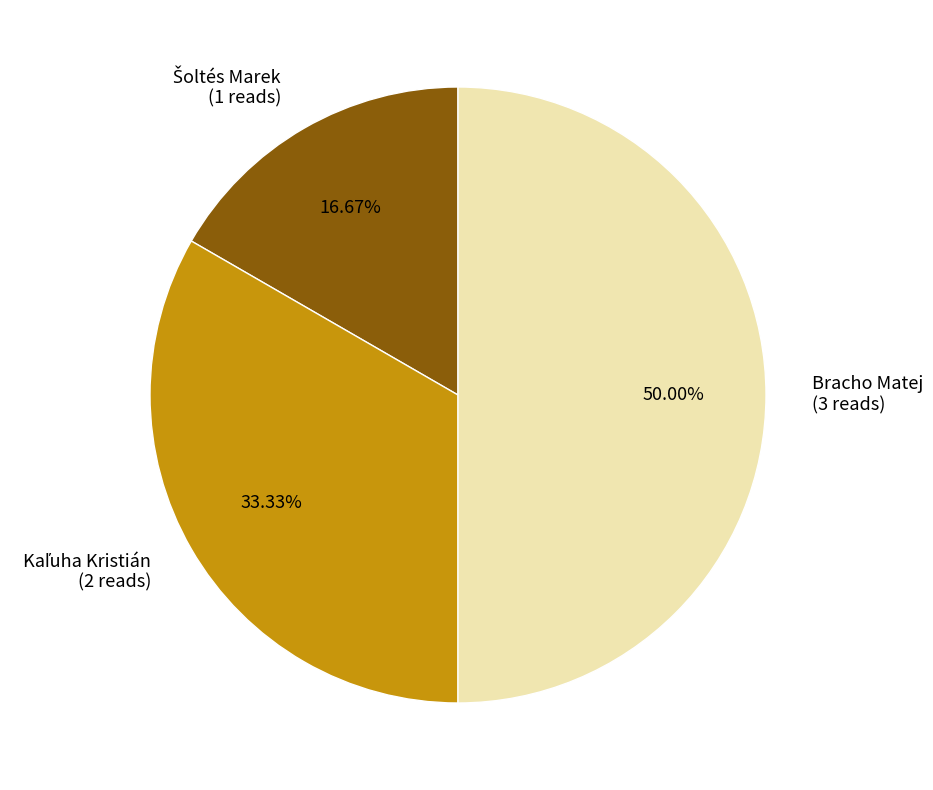

Which category has the biggest portion of the pie?

Bracho Matej